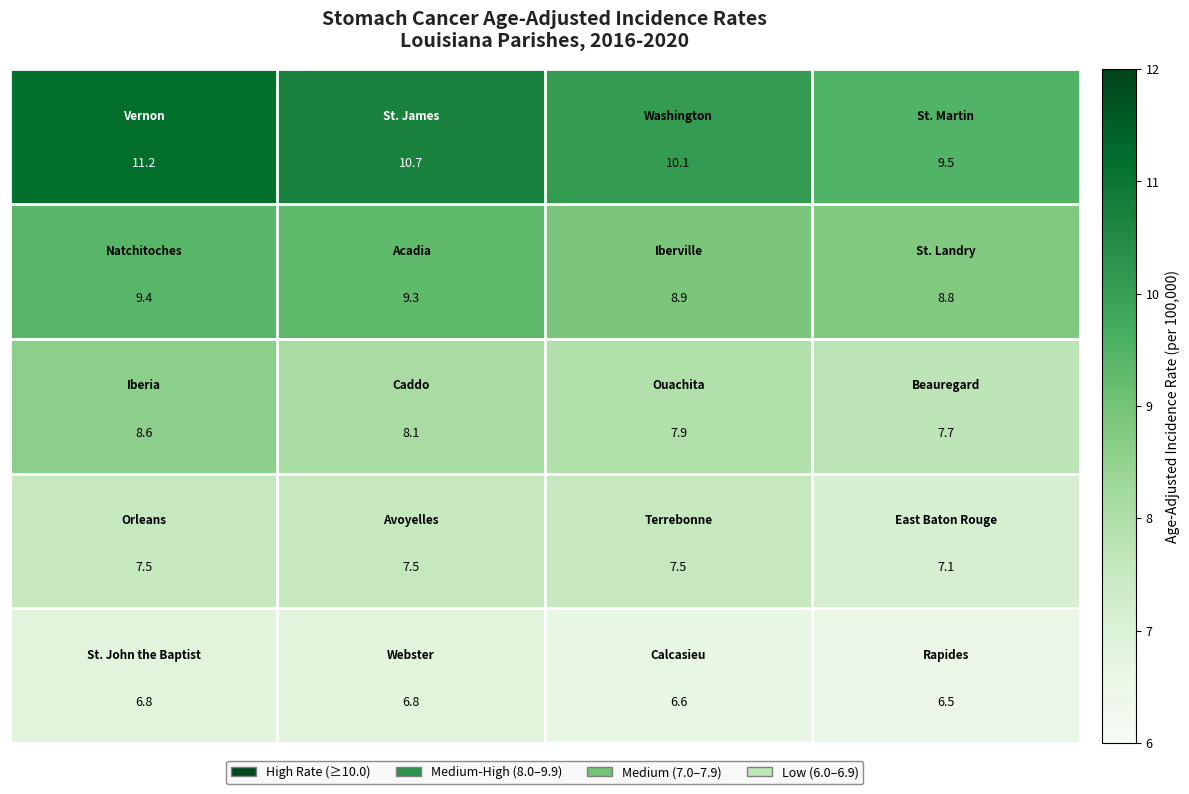

What is the greatest value displayed?

11.2